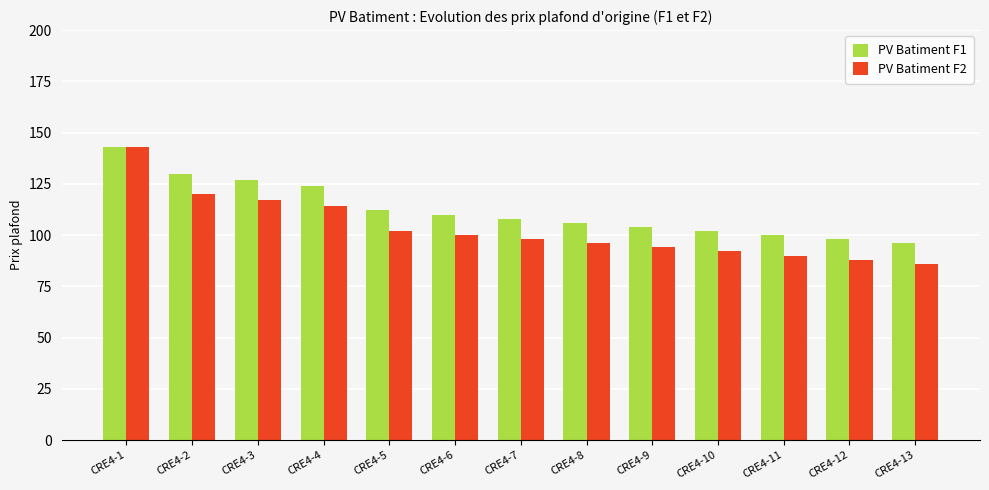

What is the value of the PV Batiment F1 bar at the 10th from the left?

102